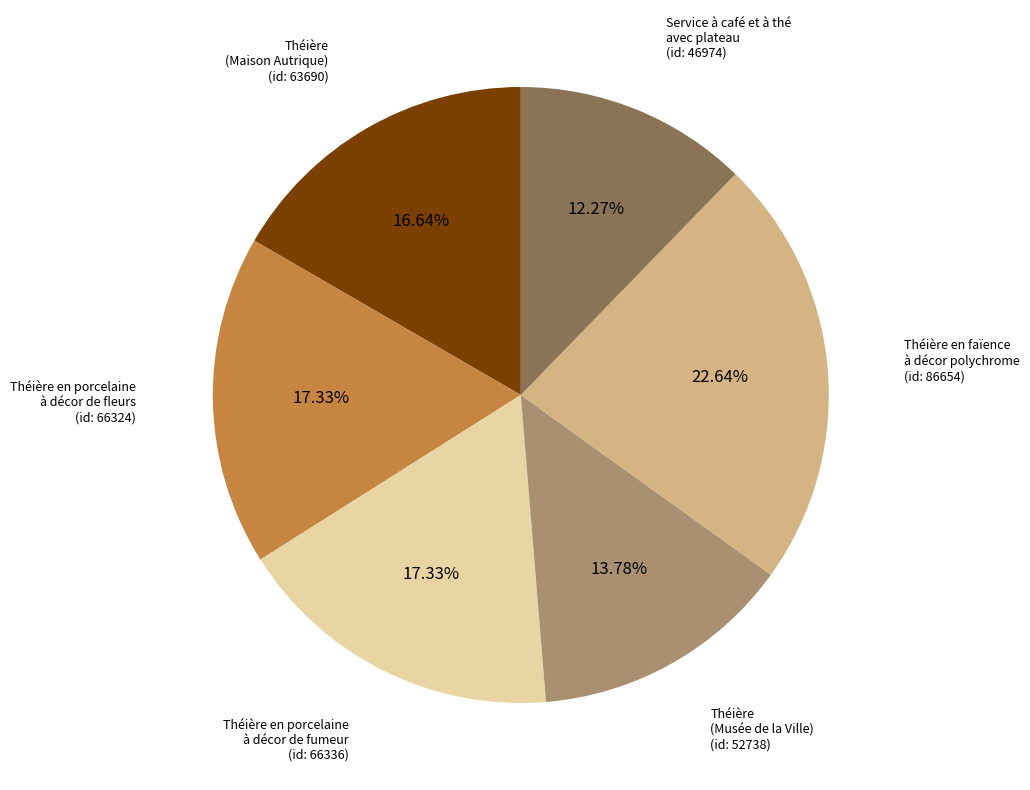

Which slice is the largest?

Théière en faïence à décor polychrome